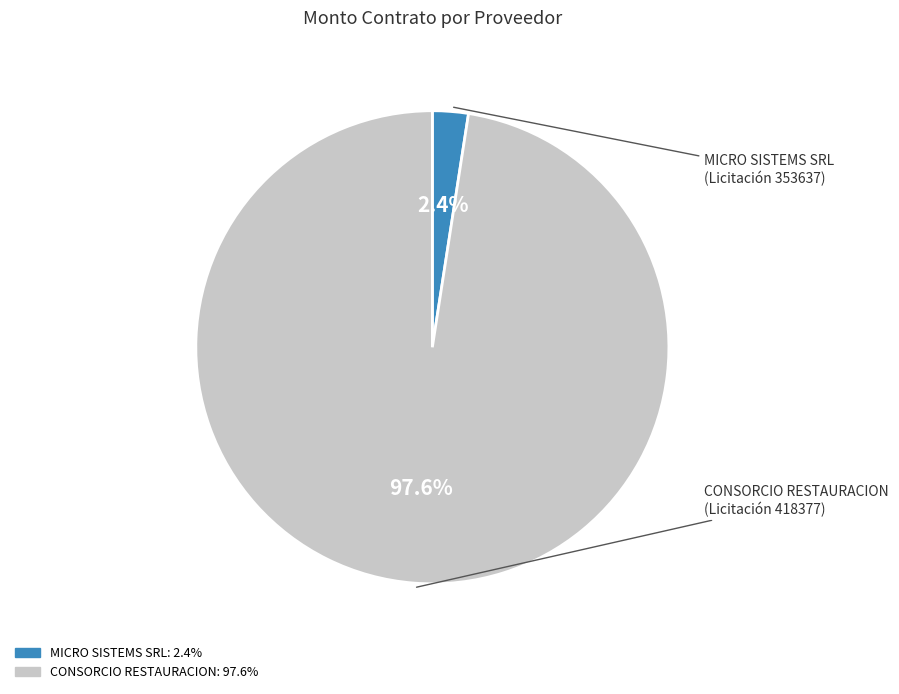

Which has a higher value, CONSORCIO RESTAURACION or MICRO SISTEMS SRL?

CONSORCIO RESTAURACION